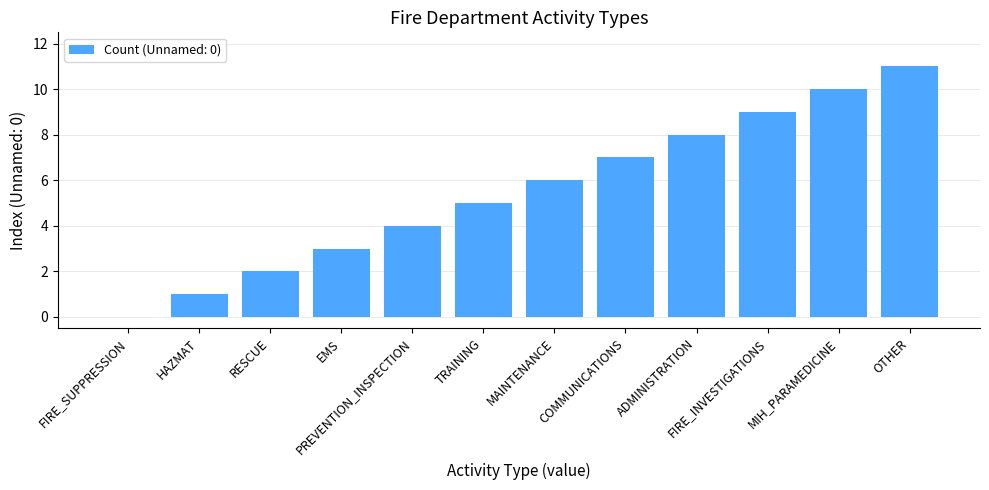

Are the bars horizontal?

No